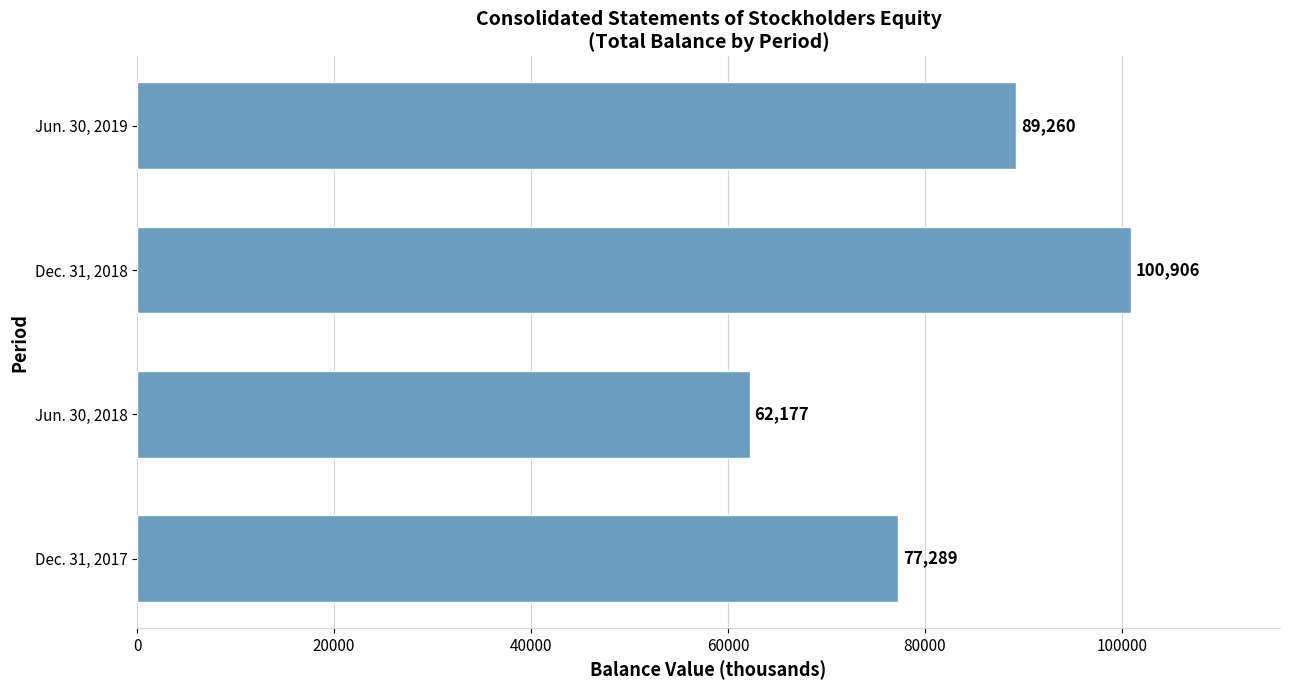

Count the values in the range 77289 to 100906.

3